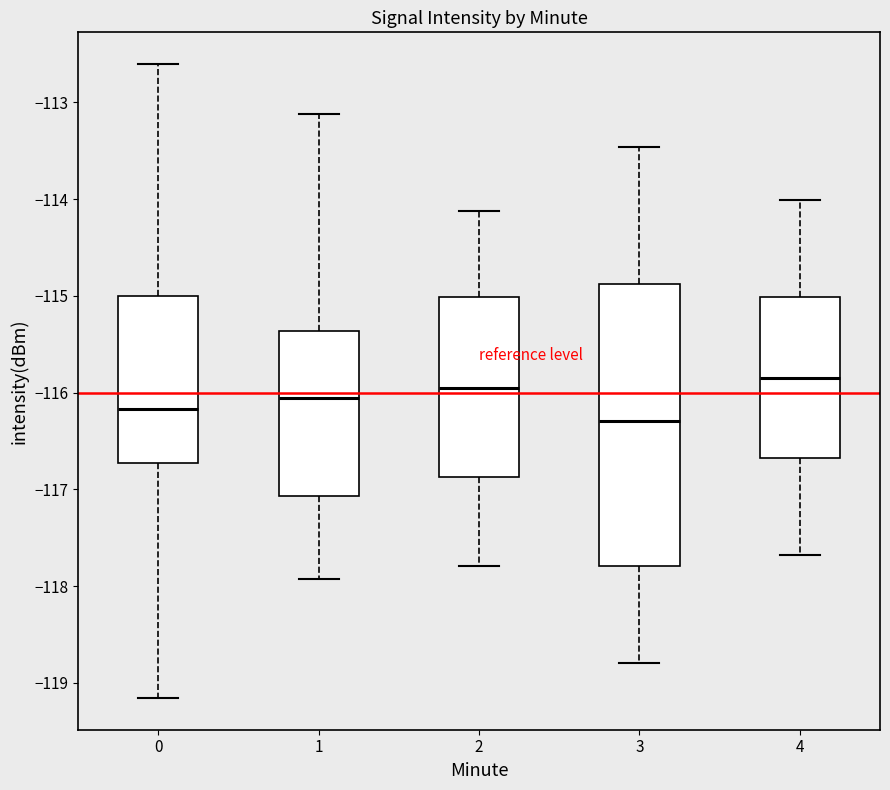

Reading left to right, transcribe this box plot: for each box, give where its median line is, the range the box spans, and where its two whiskers end, as read against the y-axis. The values are not printed on the chart, so give them approximately, as read against the axis.

0: median -116.2, box -116.7 to -115.0, whiskers -119.2 to -112.6
1: median -116.1, box -117.1 to -115.4, whiskers -117.9 to -113.1
2: median -116.0, box -116.9 to -115.0, whiskers -117.8 to -114.1
3: median -116.3, box -117.8 to -114.9, whiskers -118.8 to -113.5
4: median -115.8, box -116.7 to -115.0, whiskers -117.7 to -114.0